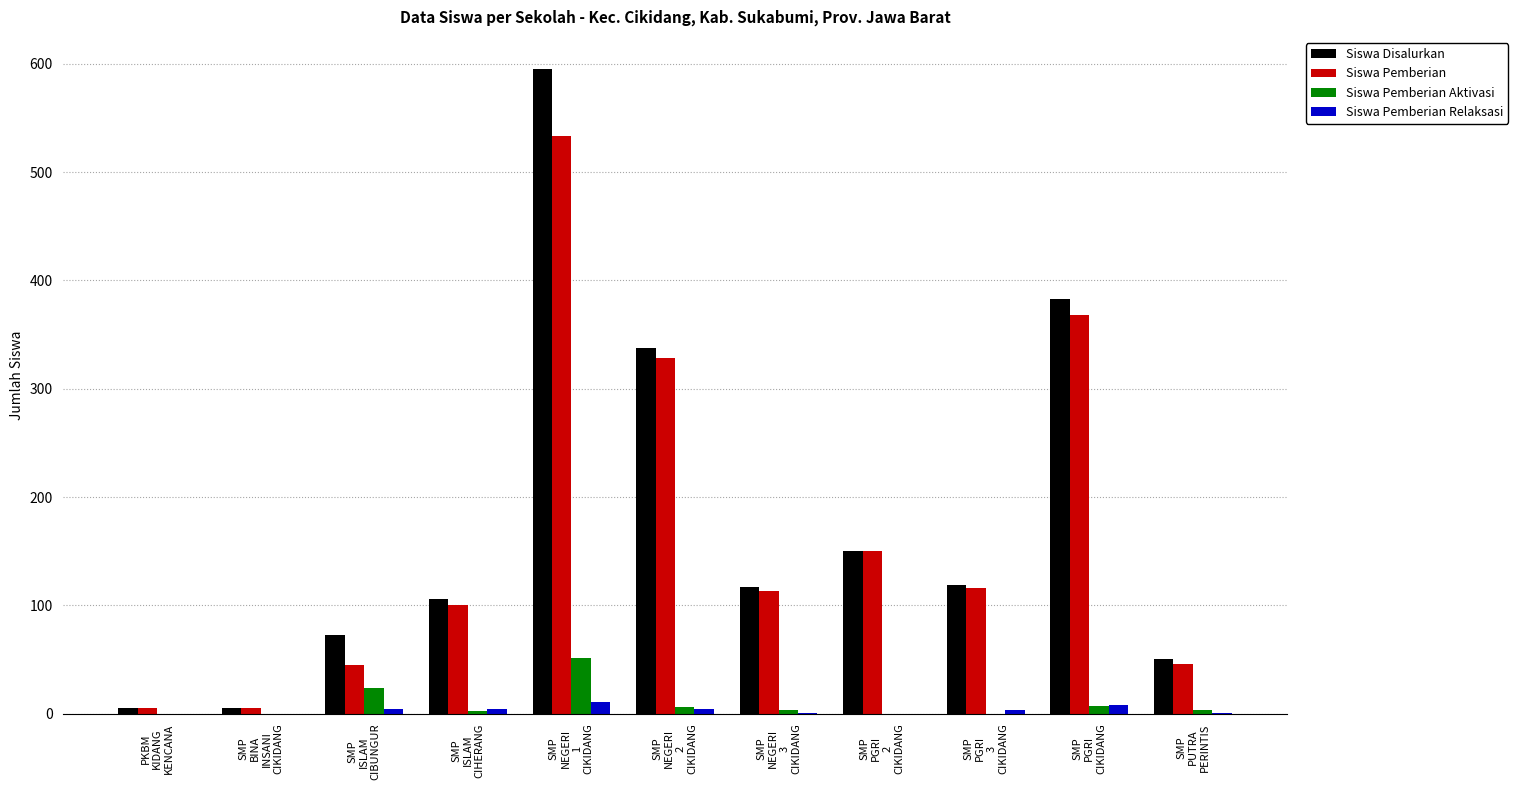

What is the highest value of the Siswa Pemberian Aktivasi series?

51